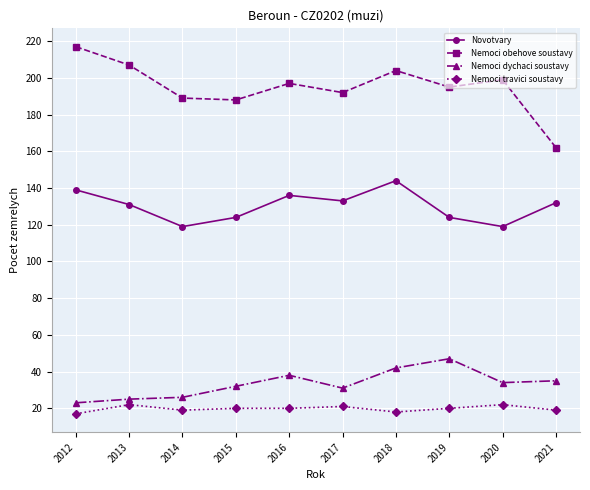

At which category does Novotvary reach its first local valley?

2014